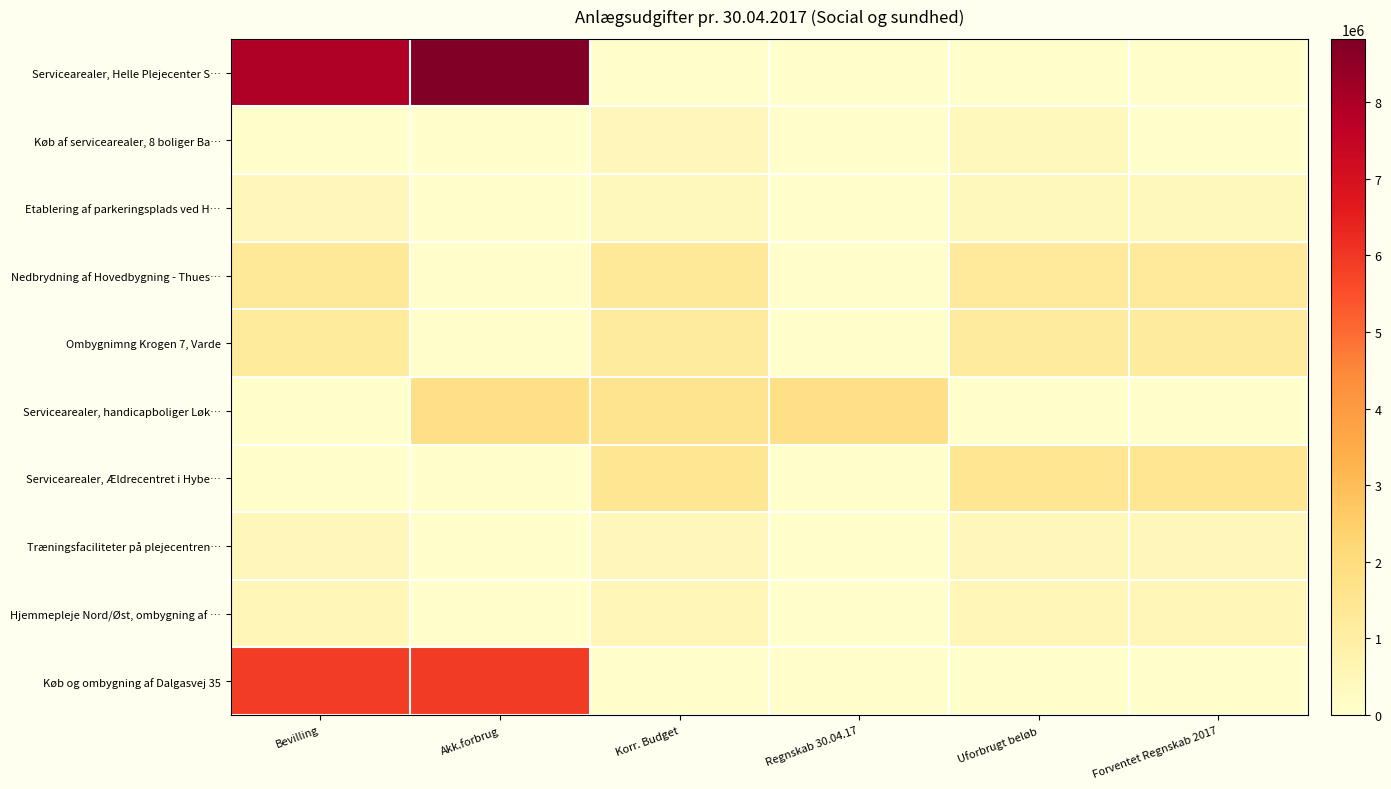

Which label corresponds to the smallest value in the chart?

Akk.forbrug